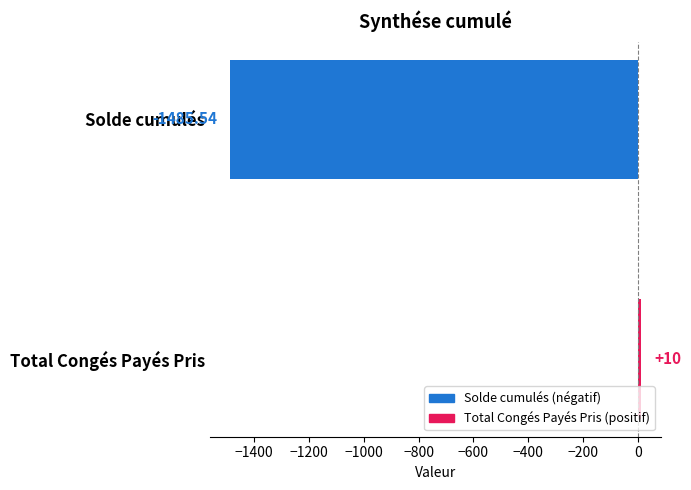

Between Total Congés Payés Pris and Solde cumulés, which is larger?

Total Congés Payés Pris